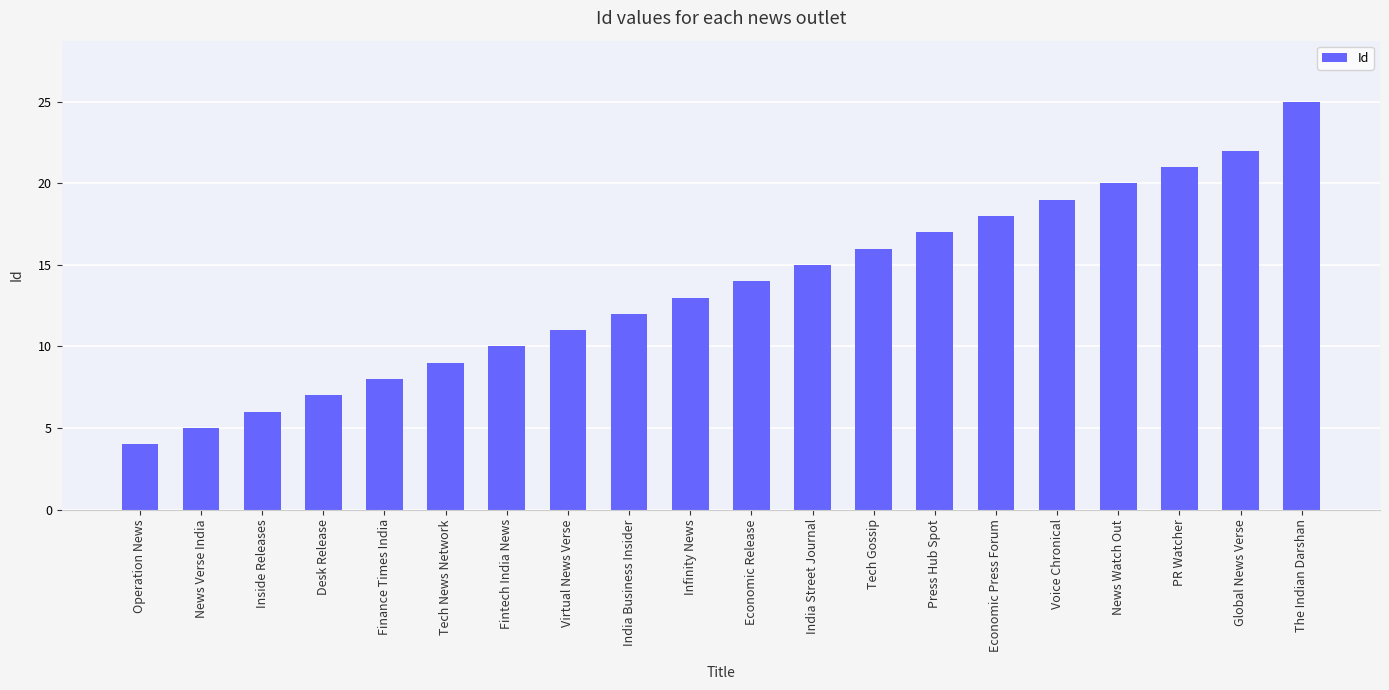

Between Economic Release and Inside Releases, which is larger?

Economic Release